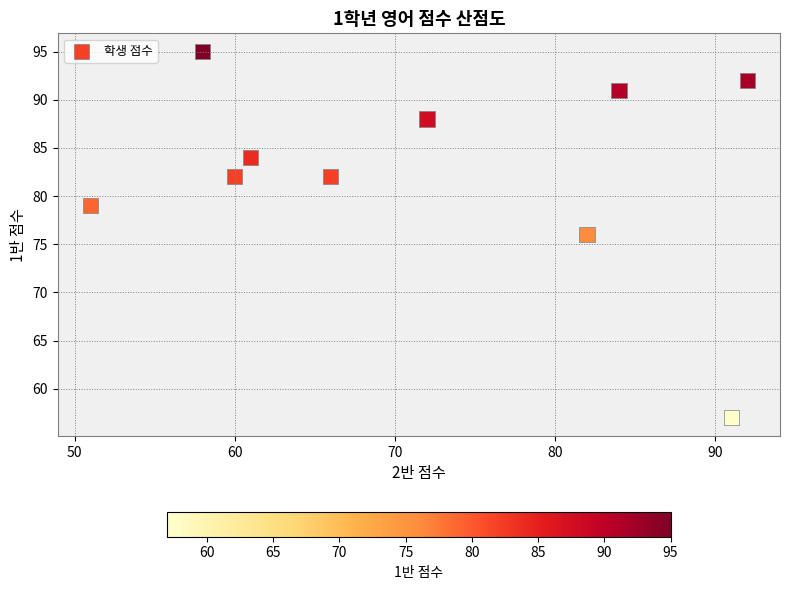

What is the range of X values (max minus min)?

41